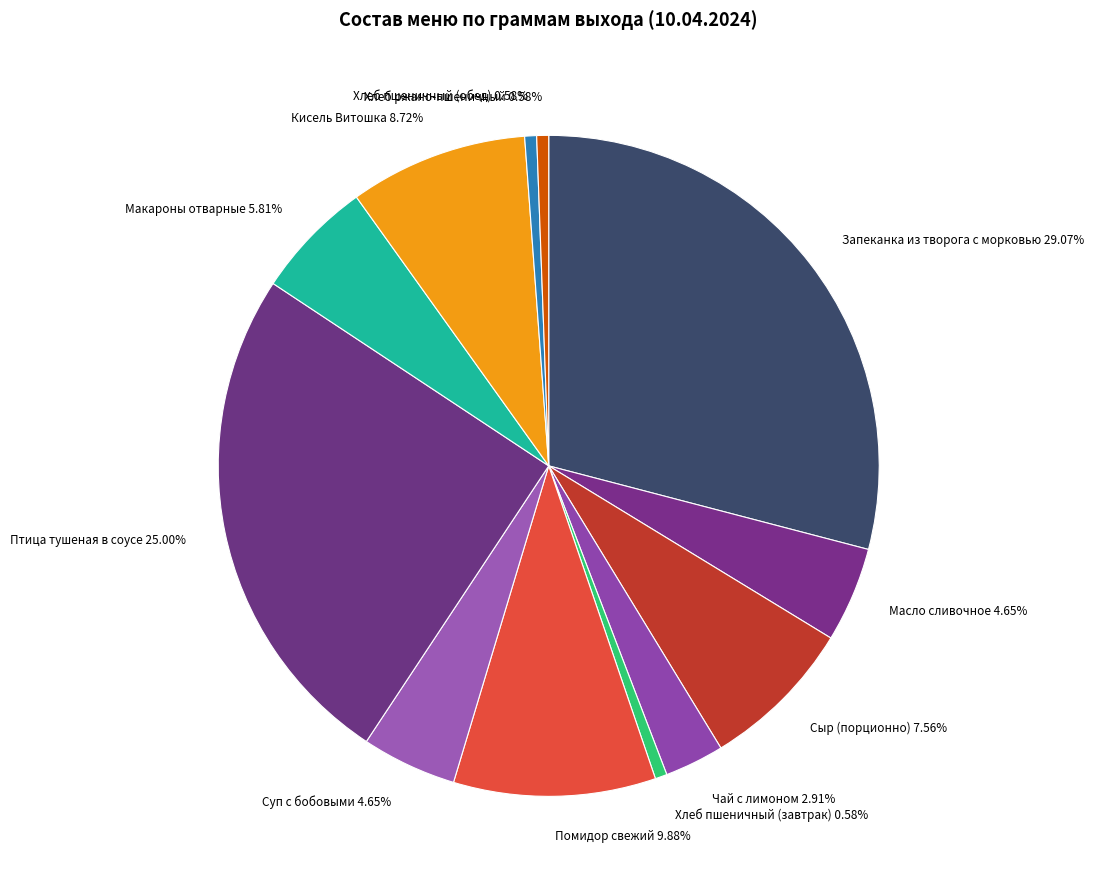

The Суп с бобовыми slice represents 5% of the pie. True or false?

True